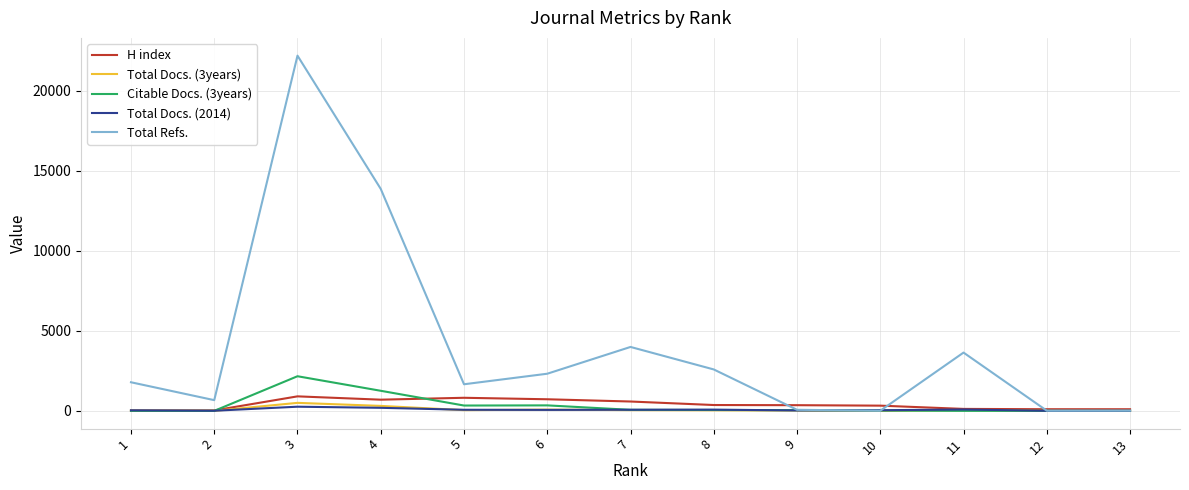

True or false: Total Docs. (3years) and Citable Docs. (3years) intersect in this chart.

True